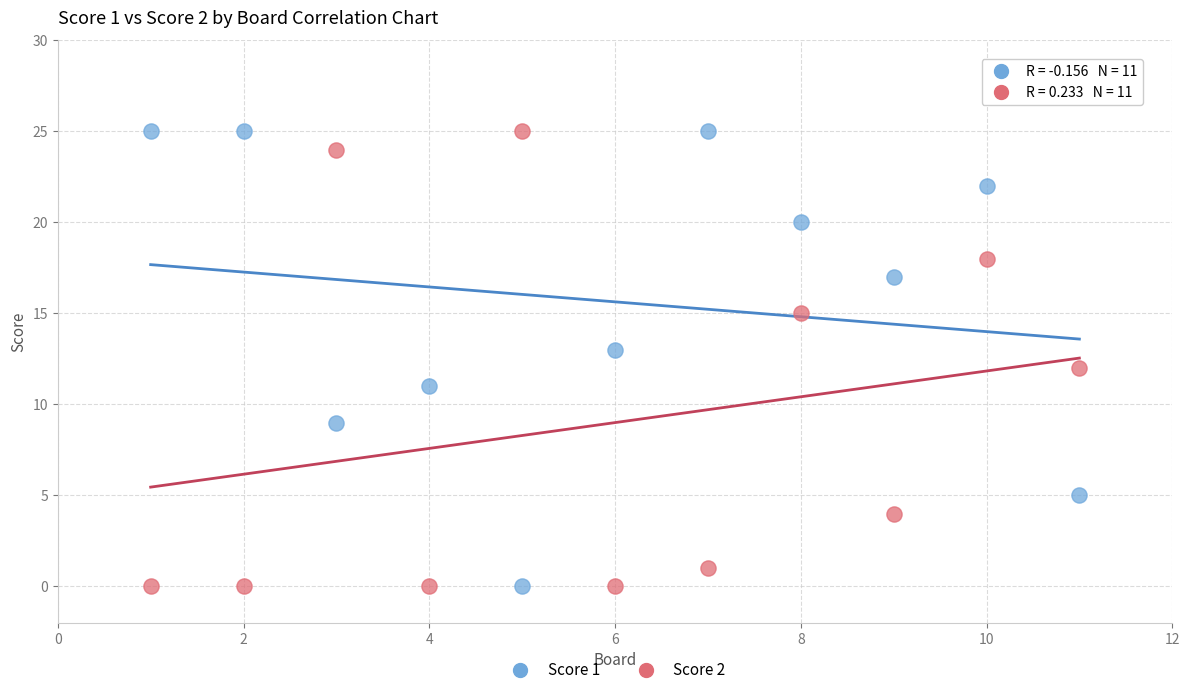

Across all data points, what is the range of Y values (max minus min)?

25